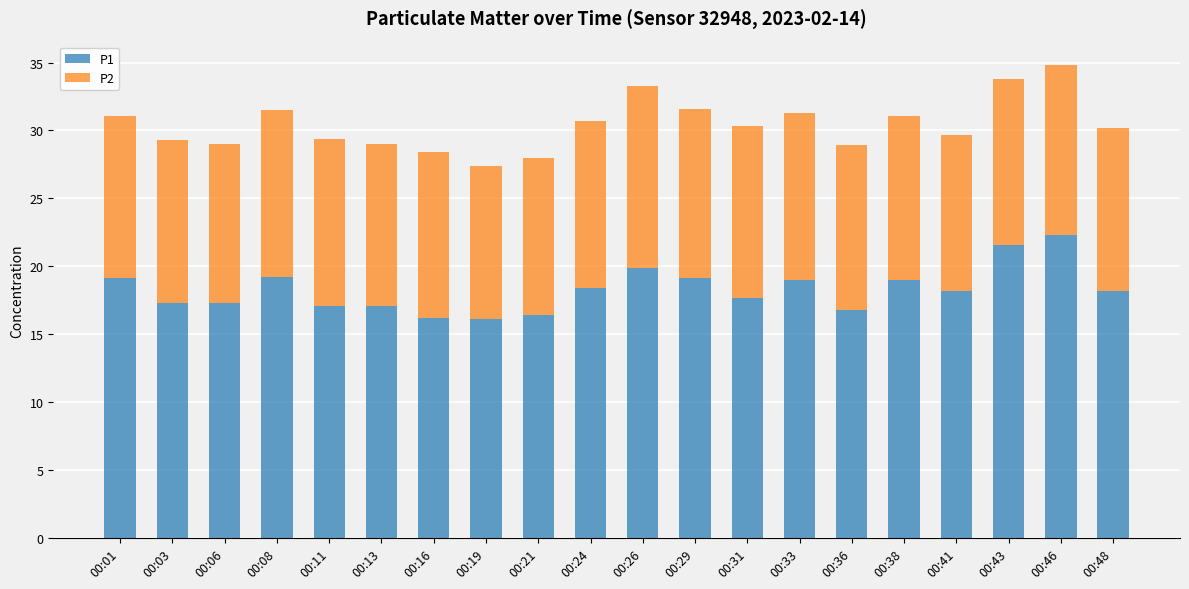

What is the highest value of the P1 series?

22.3